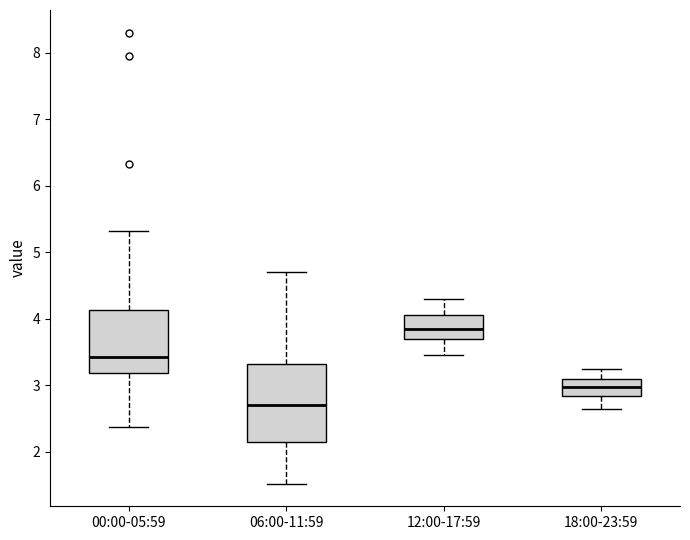

Which box's median line is the highest?

12:00-17:59